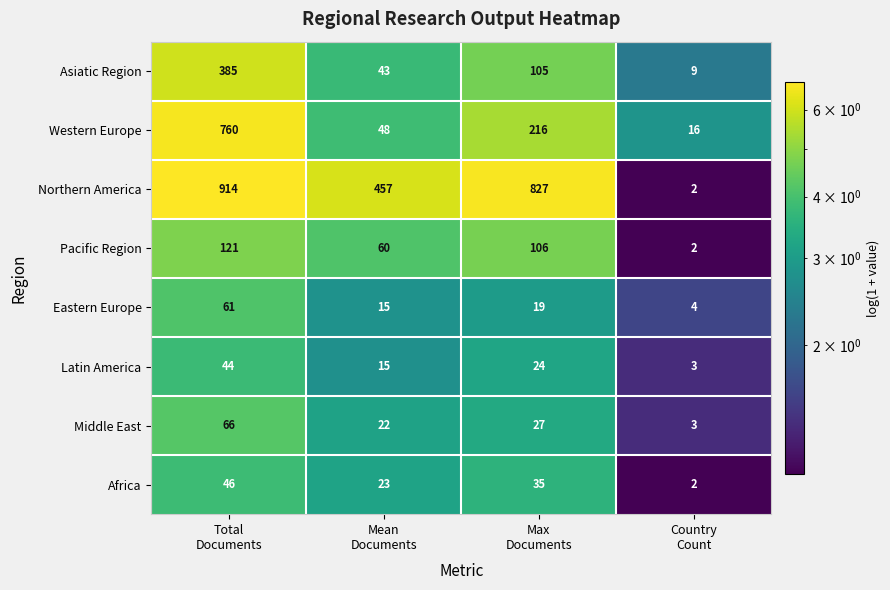

Which label corresponds to the smallest value in the chart?

Country
Count